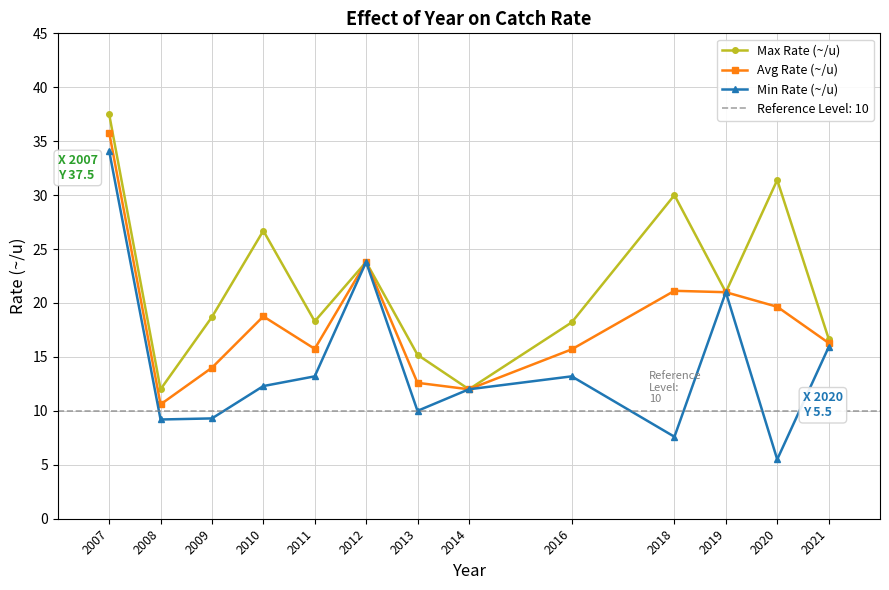

Which series changed the most between 2014 and 2016?

Max Rate (~/u)